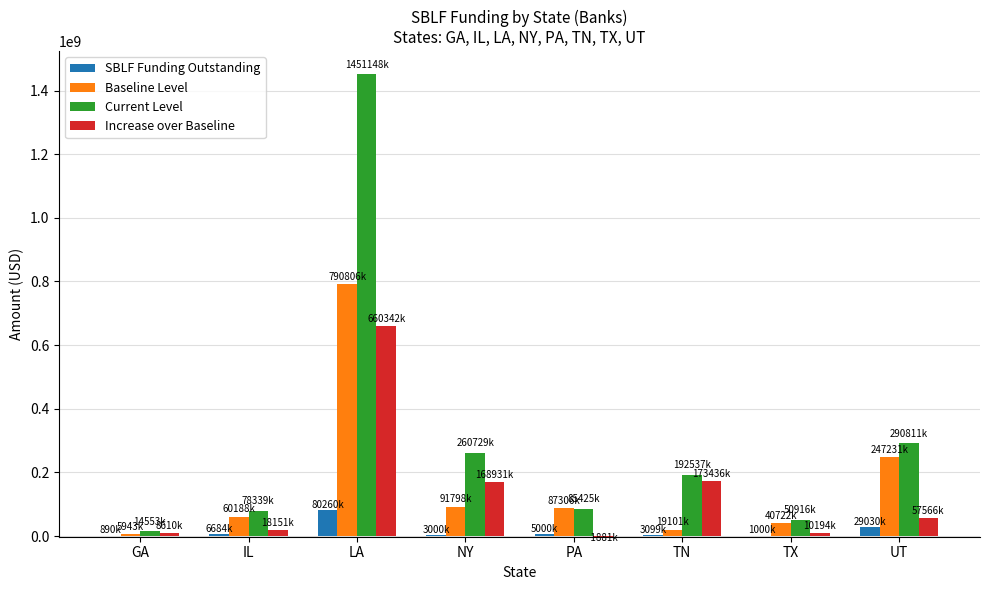

What value does the Baseline Level series have at IL, to the nearest 50?

60188000